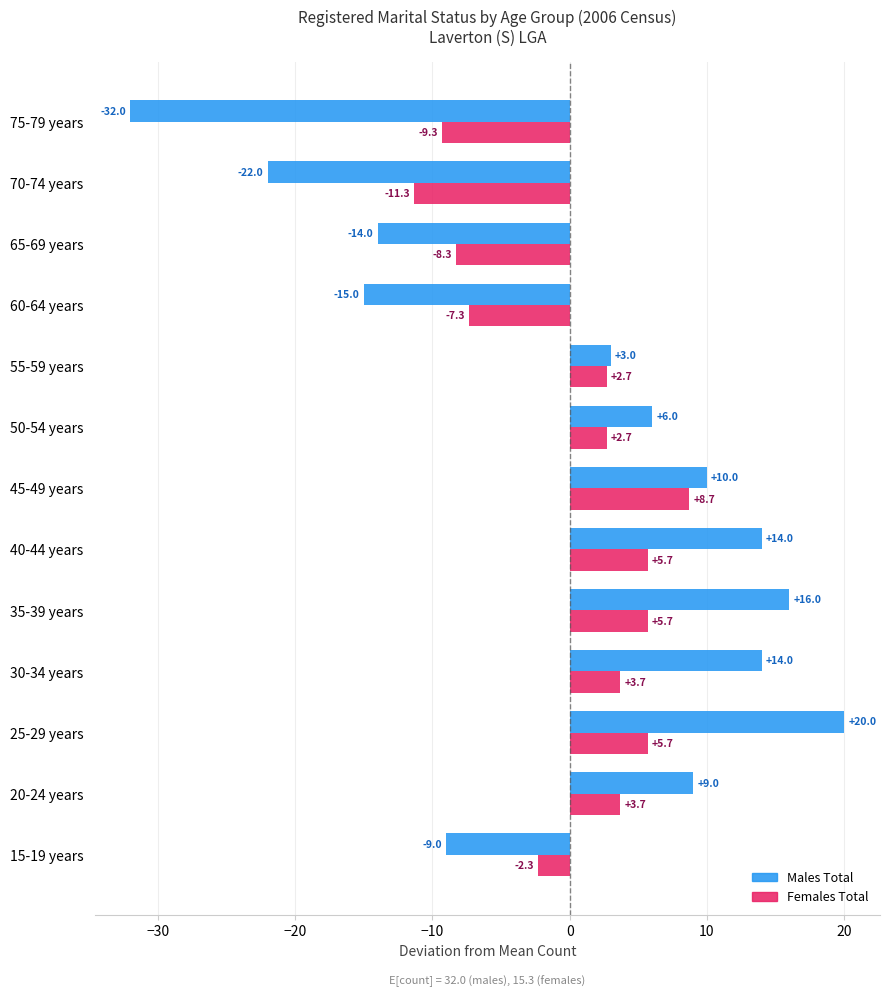

Which series changed the most between 35-39 years and 40-44 years?

Males Total